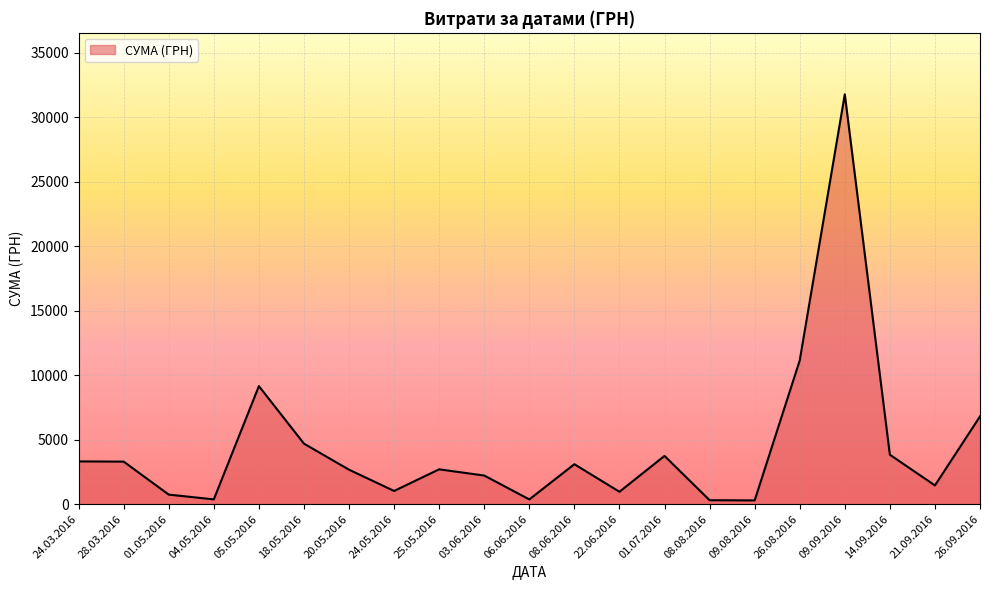

What is the difference between the values at 26.08.2016 and 01.07.2016?

7401.7